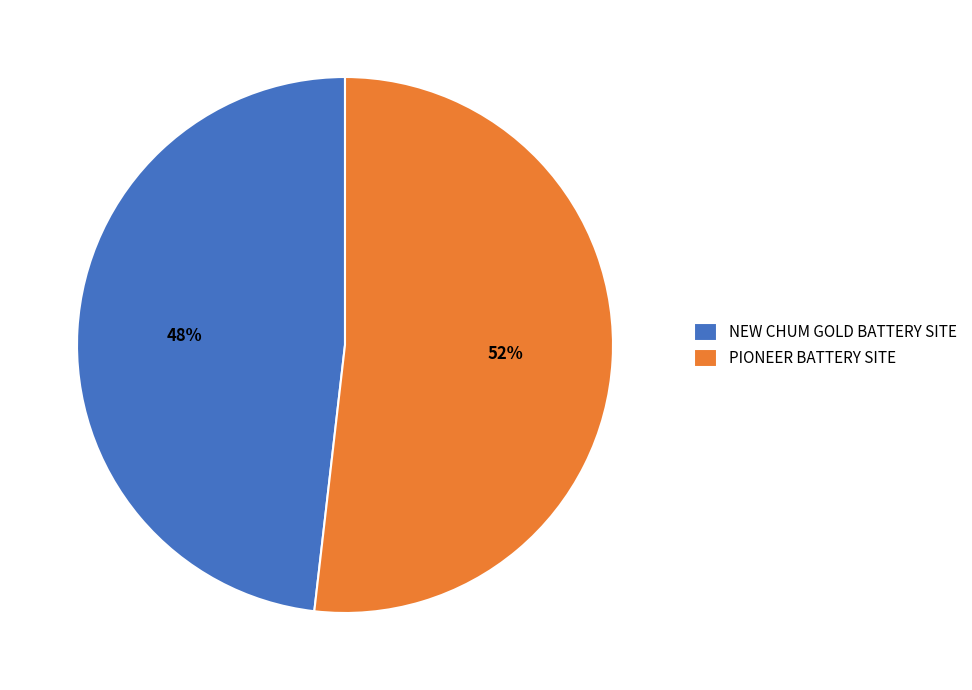

Approximately how many times larger is the value at PIONEER BATTERY SITE compared to NEW CHUM GOLD BATTERY SITE?

1.1